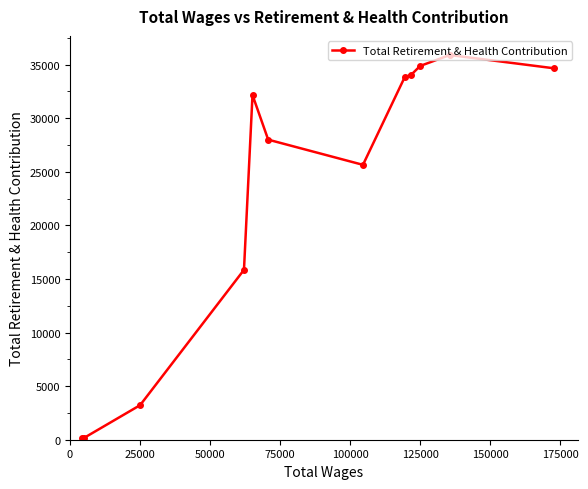

What is the difference between the maximum and second lowest values?

35691